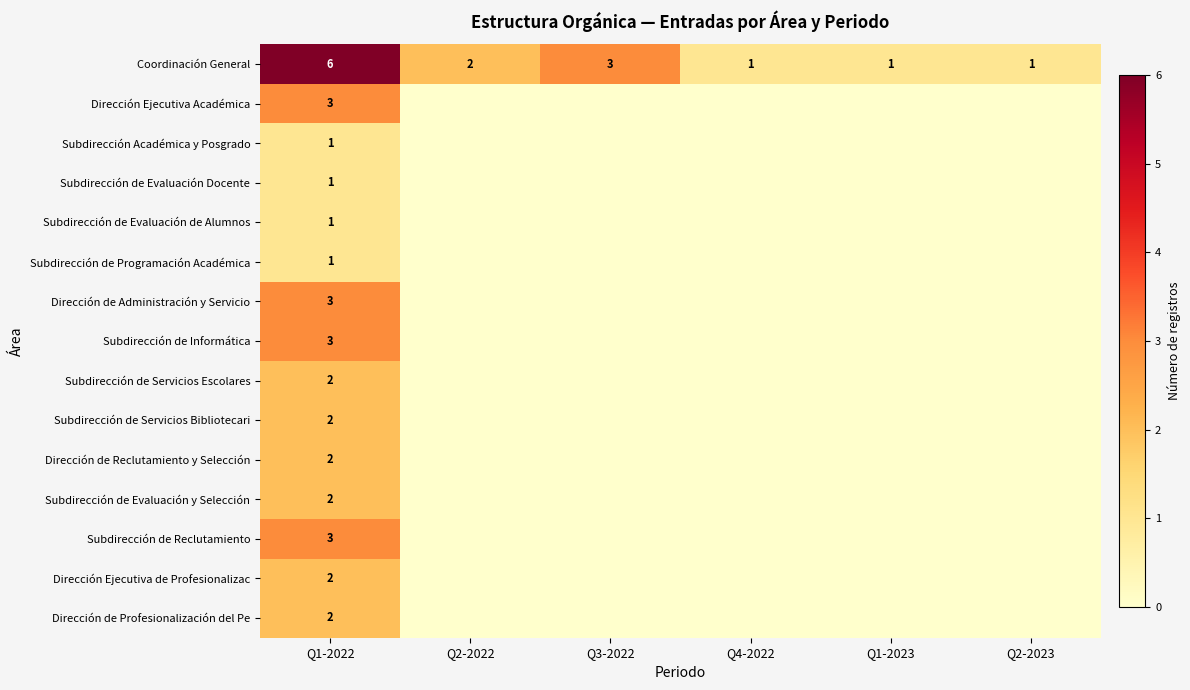

The Coordinación General series shows 2 at Q1-2022. True or false?

False